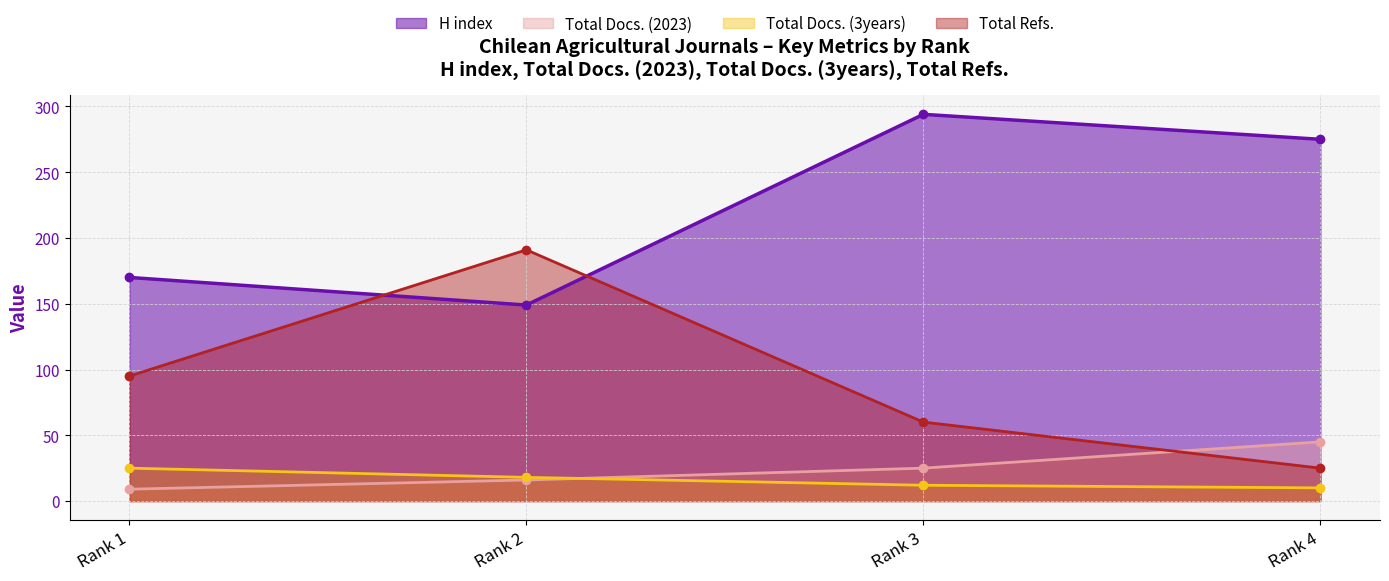

List the series in order of their peak value, highest first.

H index, Total Refs., Total Docs. (2023), Total Docs. (3years)